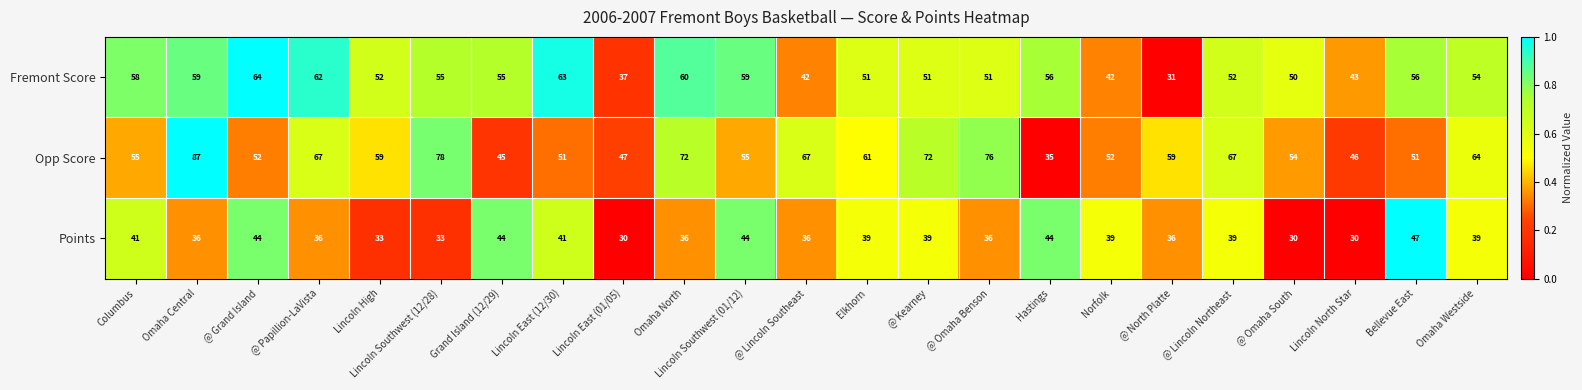

The value of Fremont Score at Omaha Westside is 83. True or false?

False